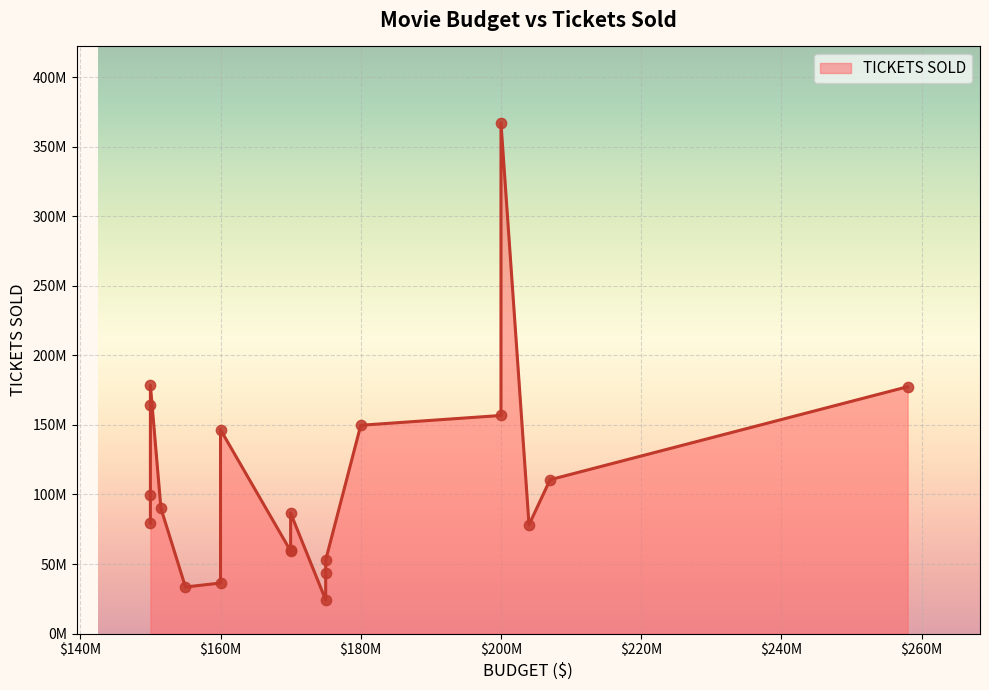

Approximately how many times larger is the value at 200000000 compared to 160000000?

1.1